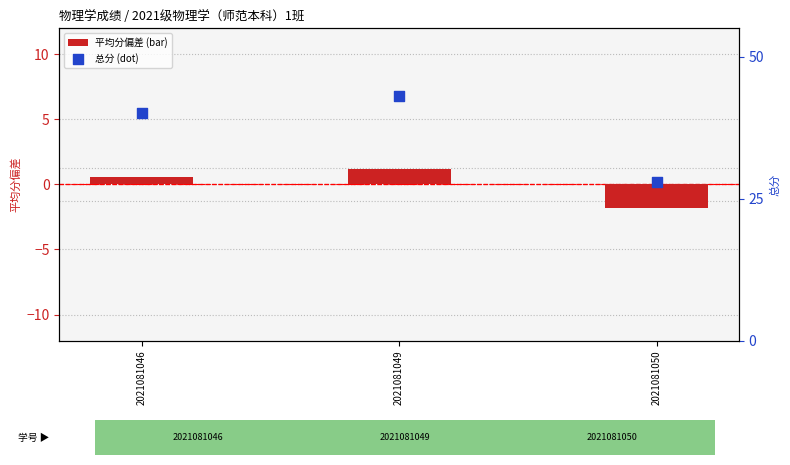

Which series has the largest total across all categories?

总分 (dot)